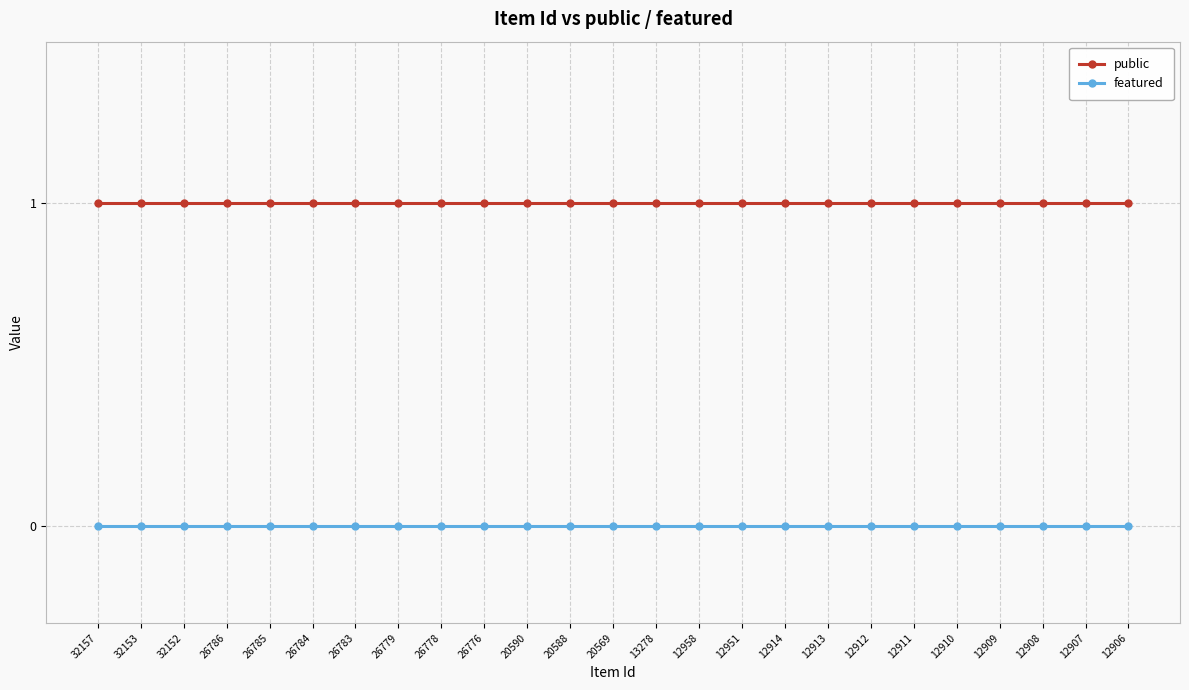

The value of public at 26778 is 2. True or false?

False